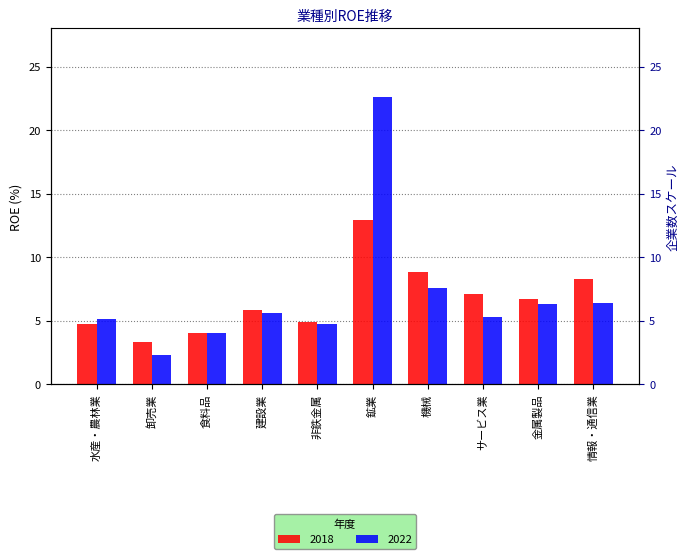

Where does the 2022 series first go above 5?

水産・農林業